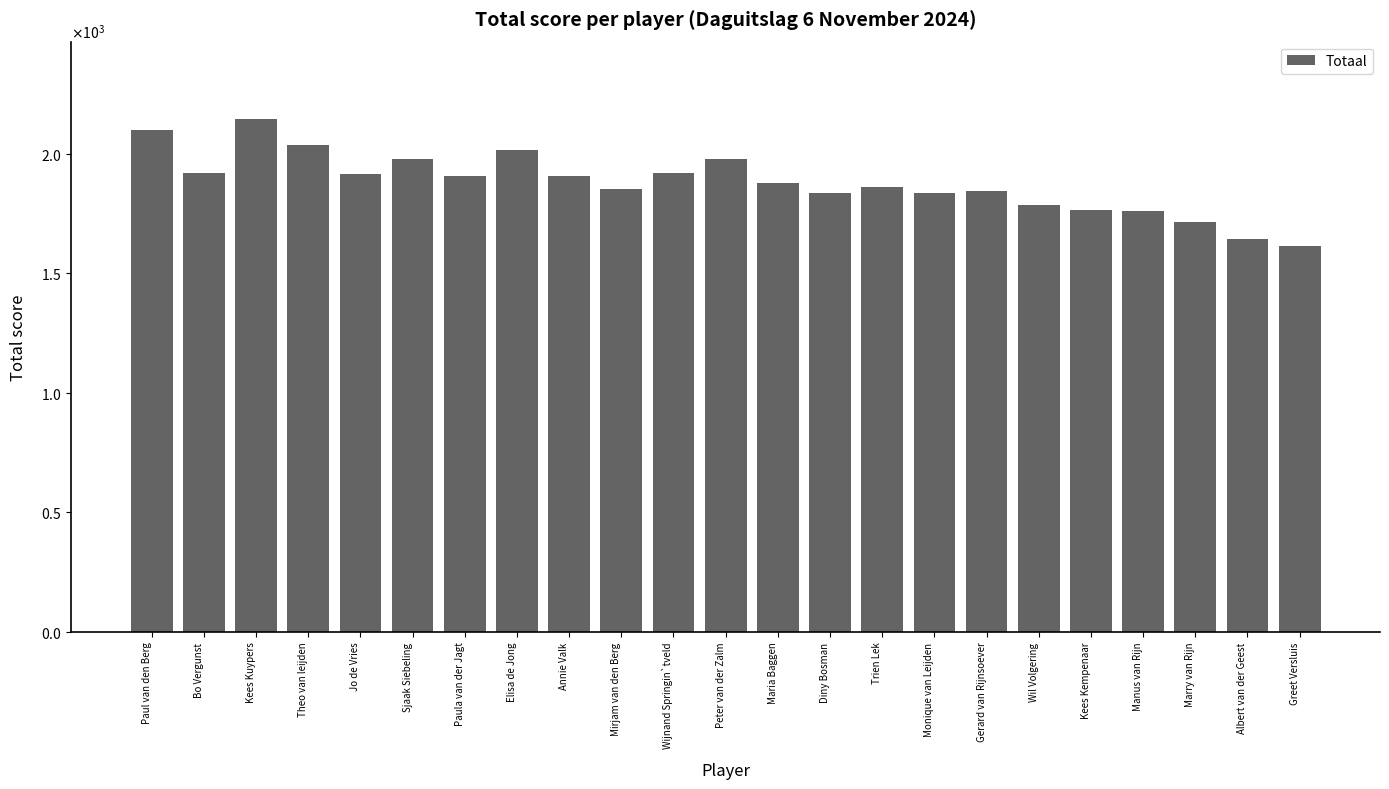

Read the value at Peter van der Zalm, to the nearest 10.

1980